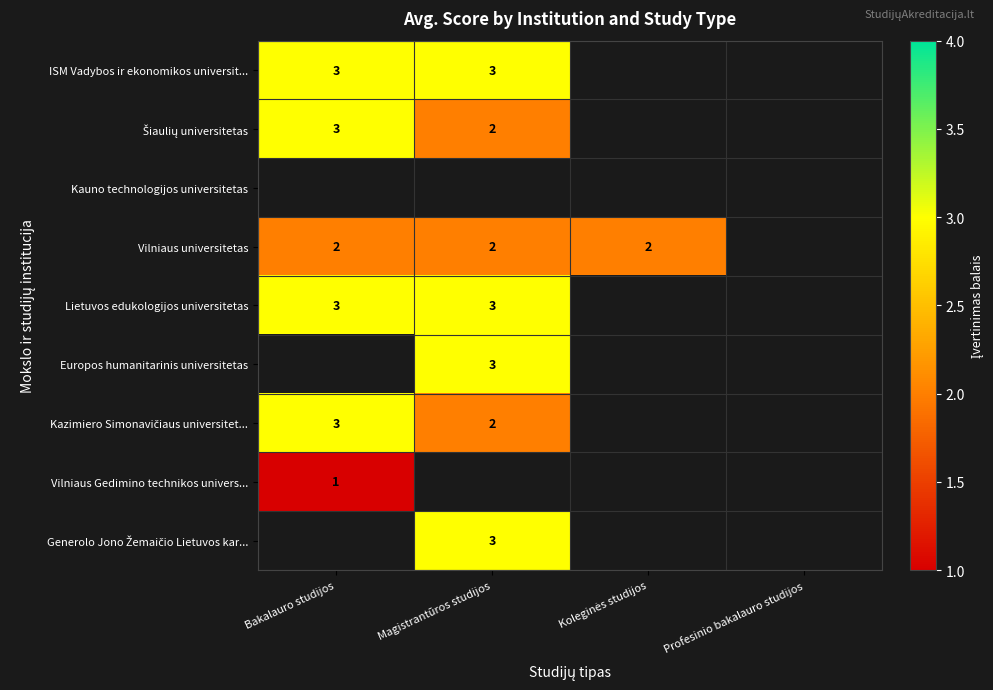

The Vilniaus Gedimino technikos univers... series shows 1.4 at Bakalauro studijos. True or false?

False